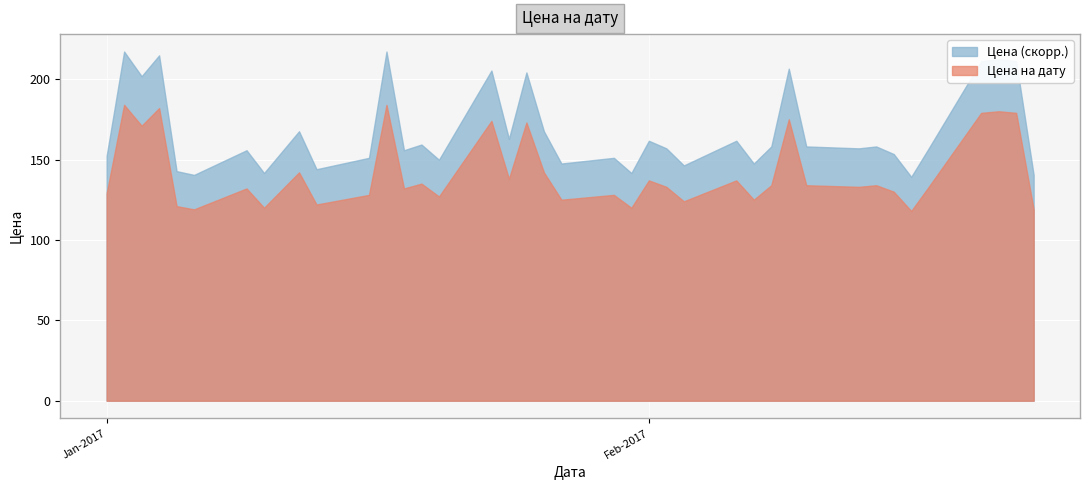

True or false: the data has more than 2 interior local peaks.

True